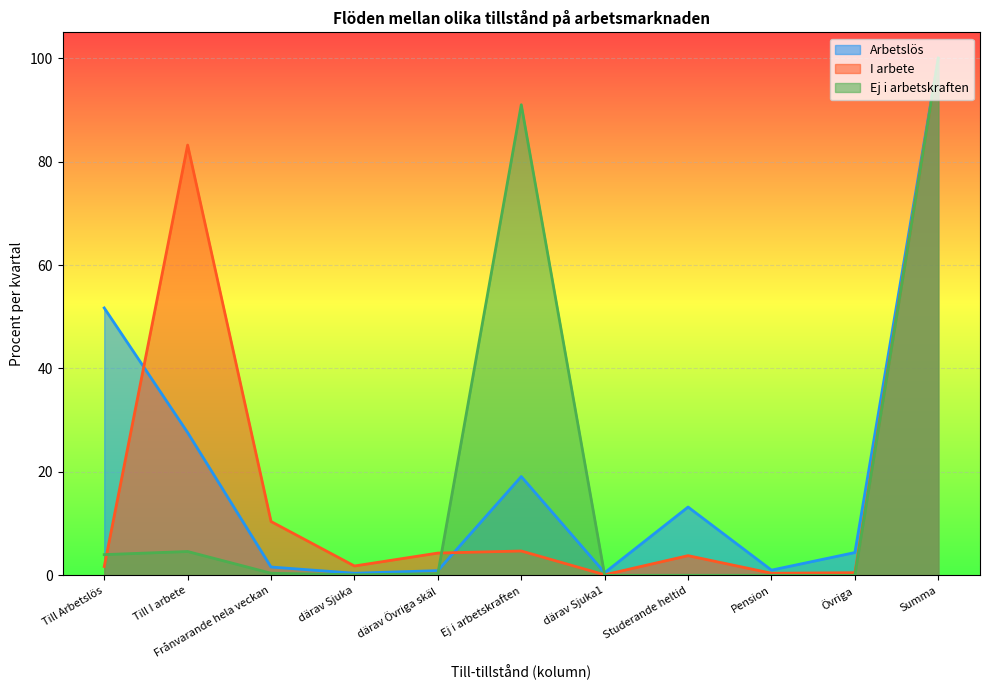

Which series has the largest total across all categories?

Arbetslös